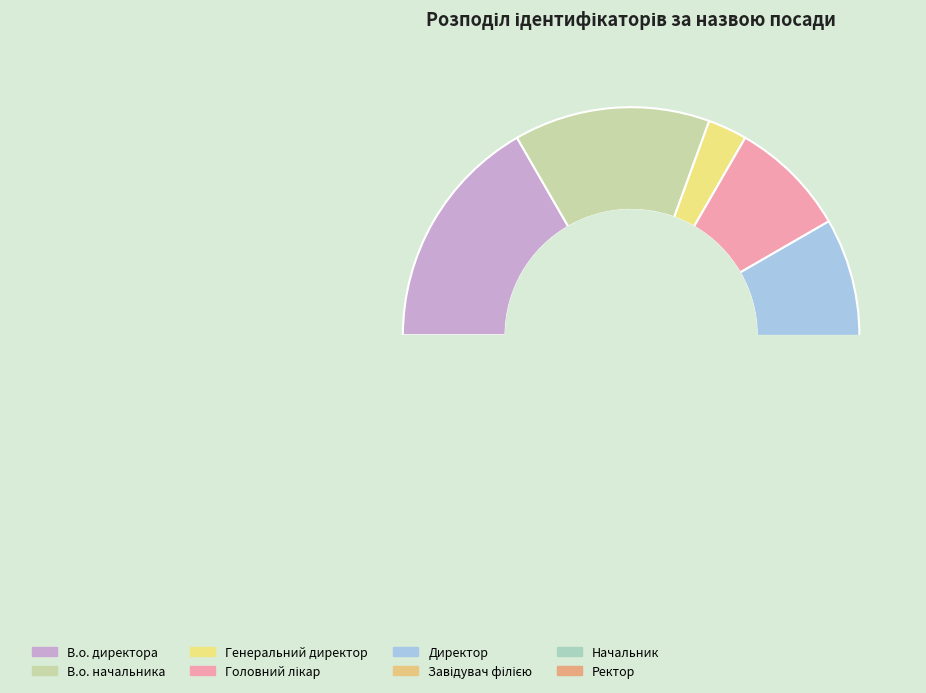

Count the number of slices in the pie.

8